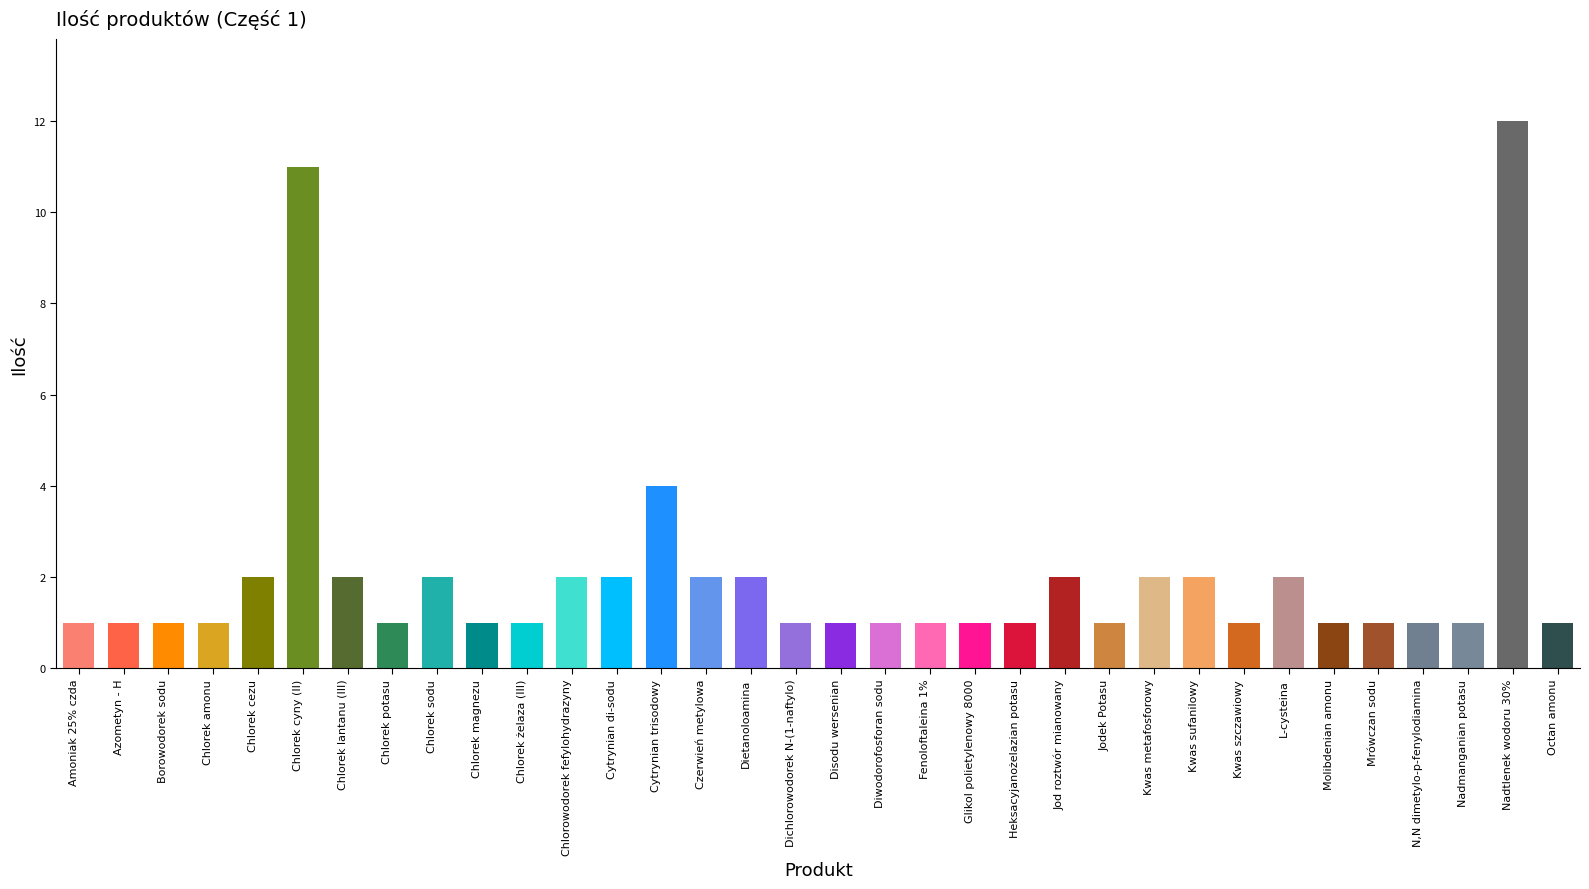

At which label is the value closest to 6?

Cytrynian trisodowy